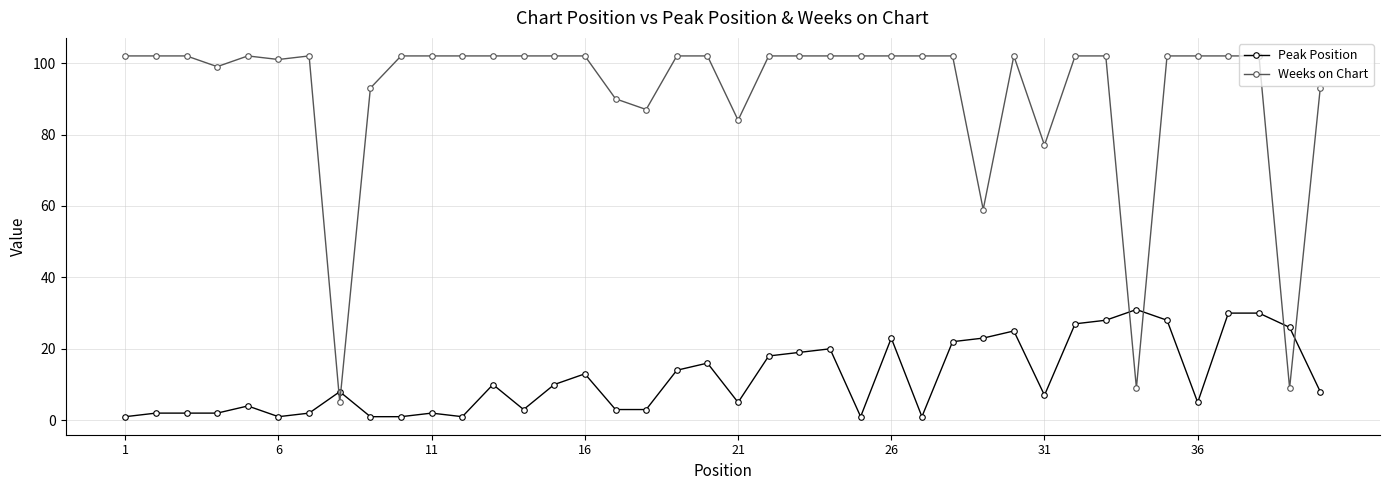

Count the number of data series in this chart.

2